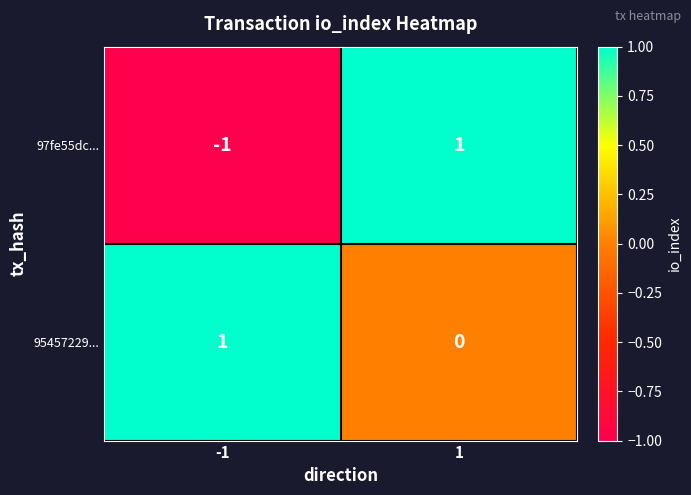

What is the total value across all series at 1?

1